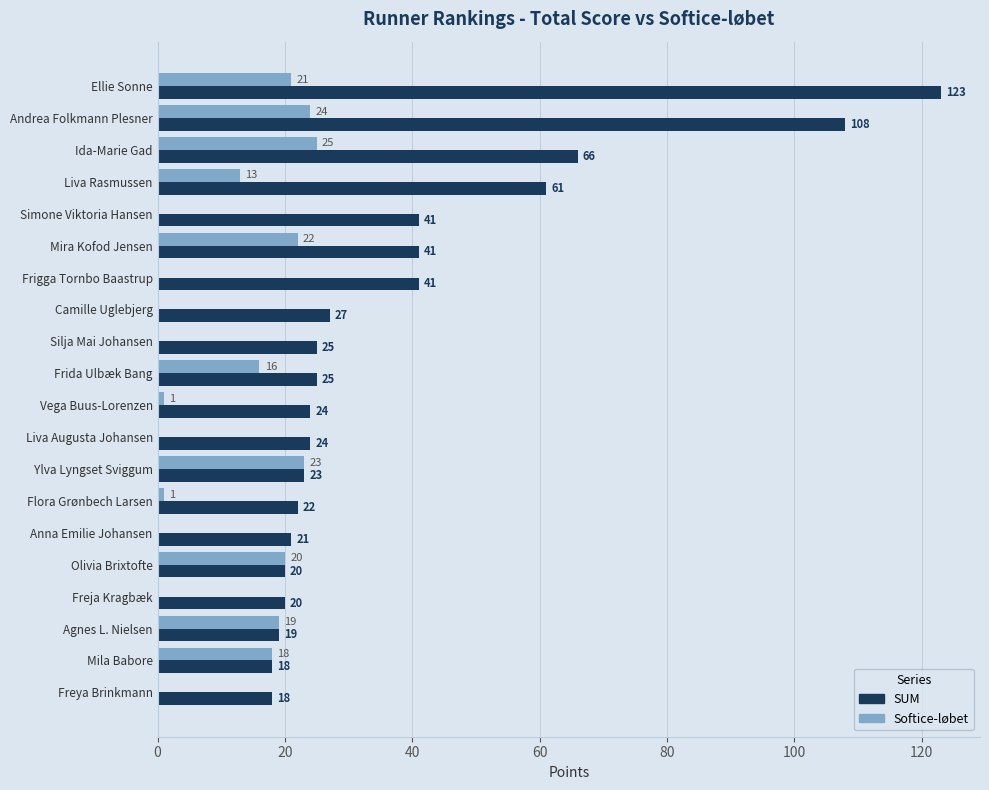

What is the sum of the SUM values at Mira Kofod Jensen and Ida-Marie Gad?

107